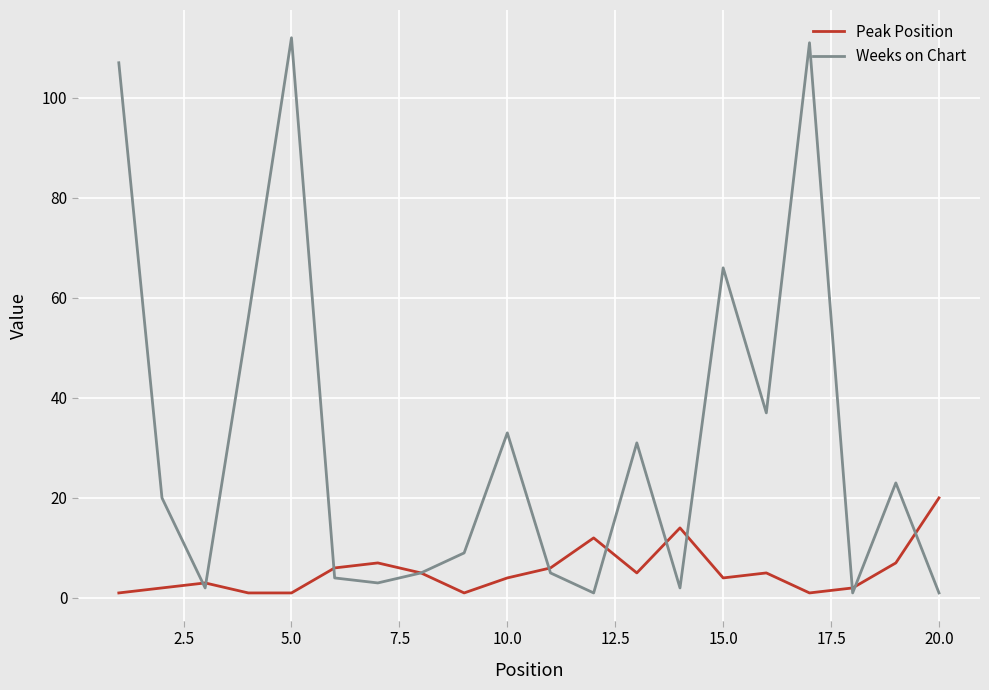

Count the number of categories in the chart.

20